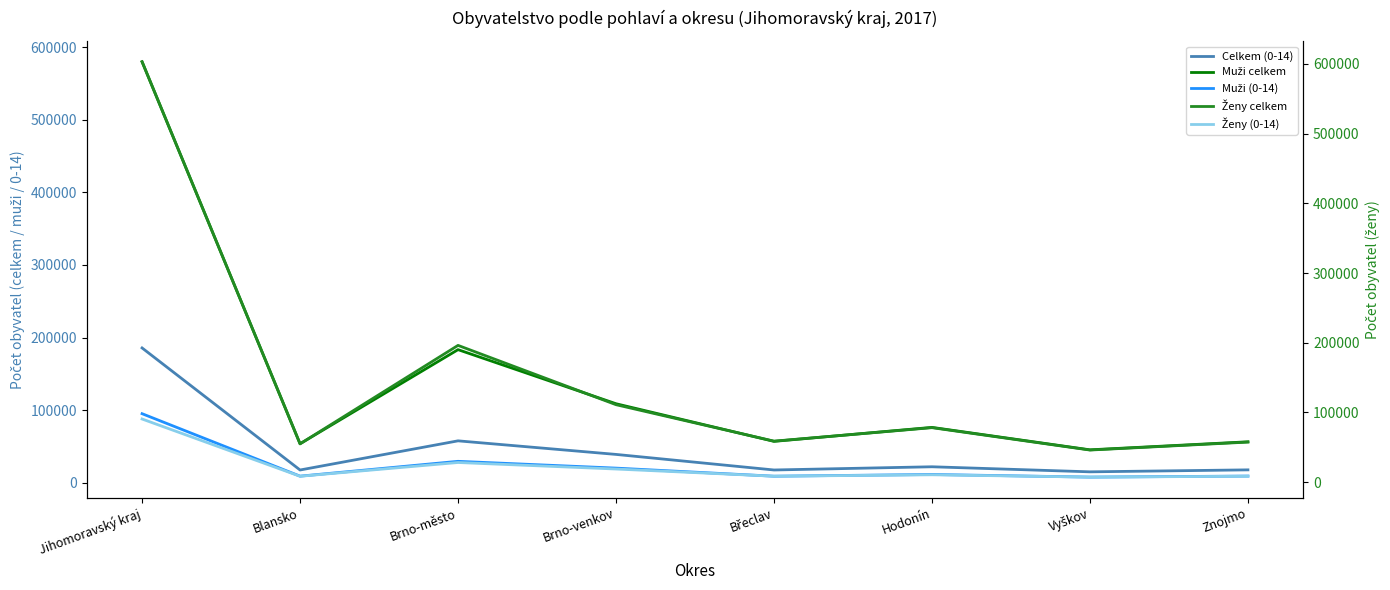

Which has a higher value, Břeclav or Blansko?

Břeclav